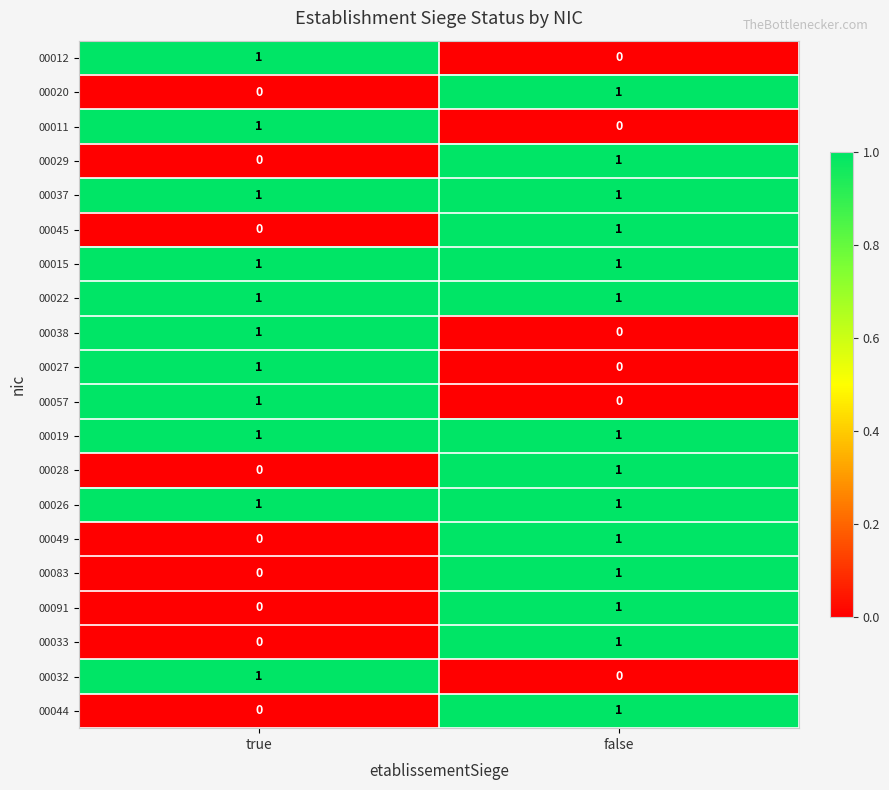

Is it true that 00038 equals 1 at false?

False